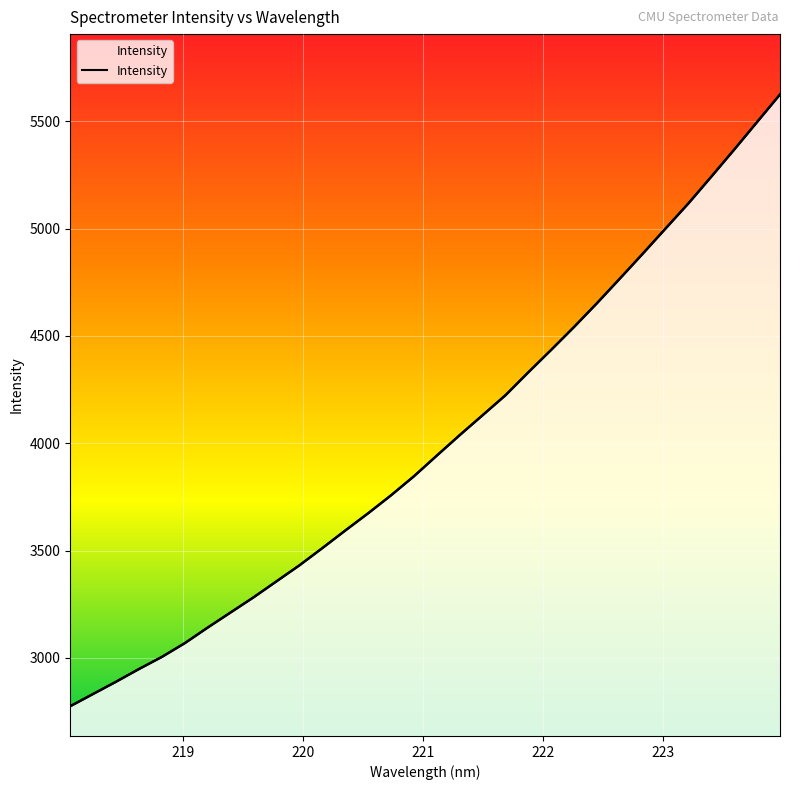

True or false: there are more than 2 points higher than both neighbors.

False